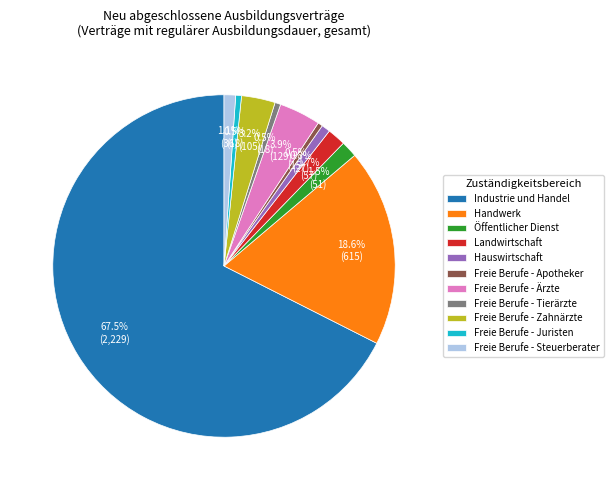

Do Freie Berufe - Juristen and Handwerk together represent more than half of the pie?

No